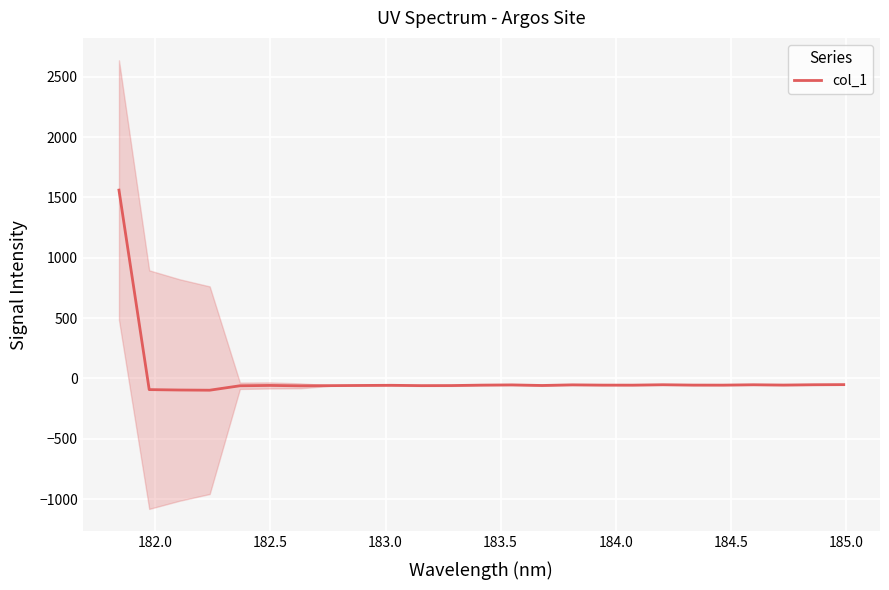

What is the minimum value for col_1?

-97.7